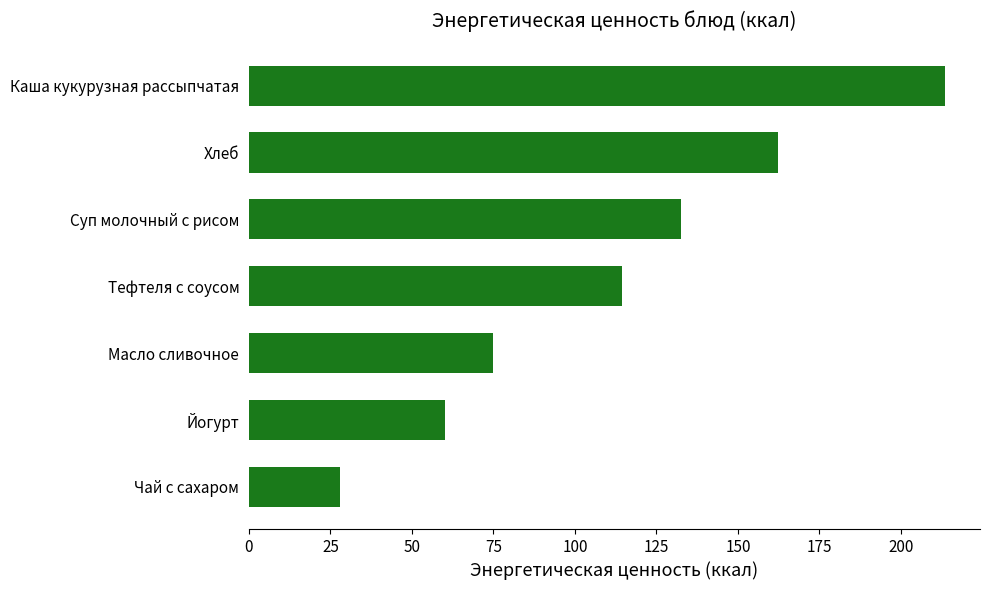

The value at Суп молочный с рисом is 132.4. True or false?

True